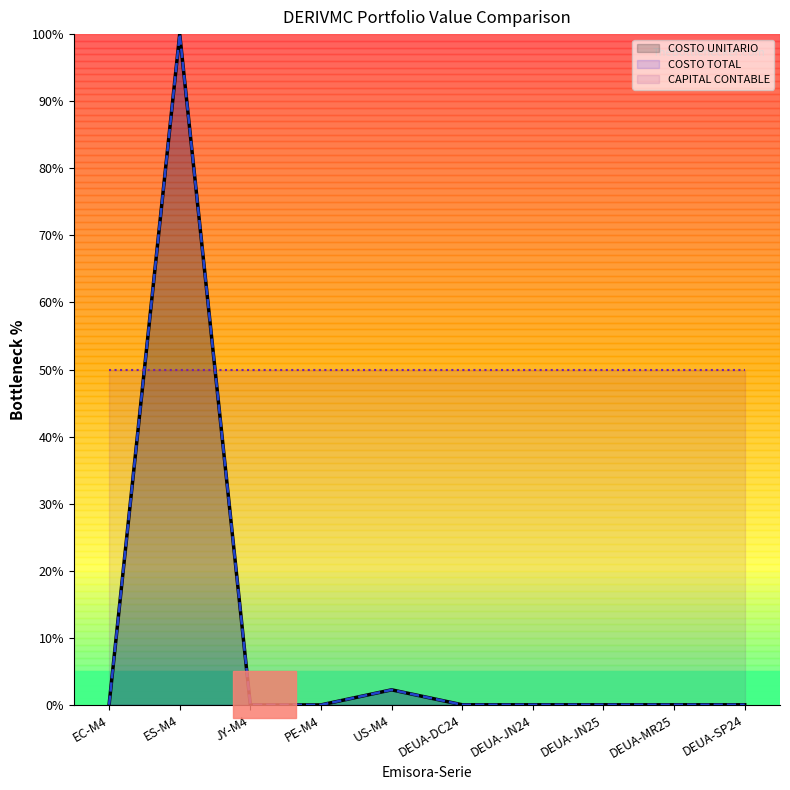

Between US-M4 and DEUA-JN25, which is larger?

US-M4